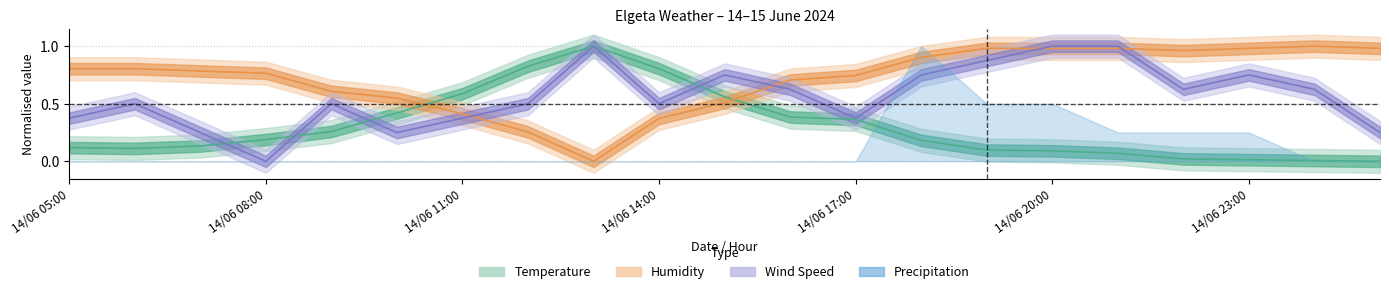

Where do Humidity and Wind Speed first cross each other?

14/06 11:00 and 14/06 12:00